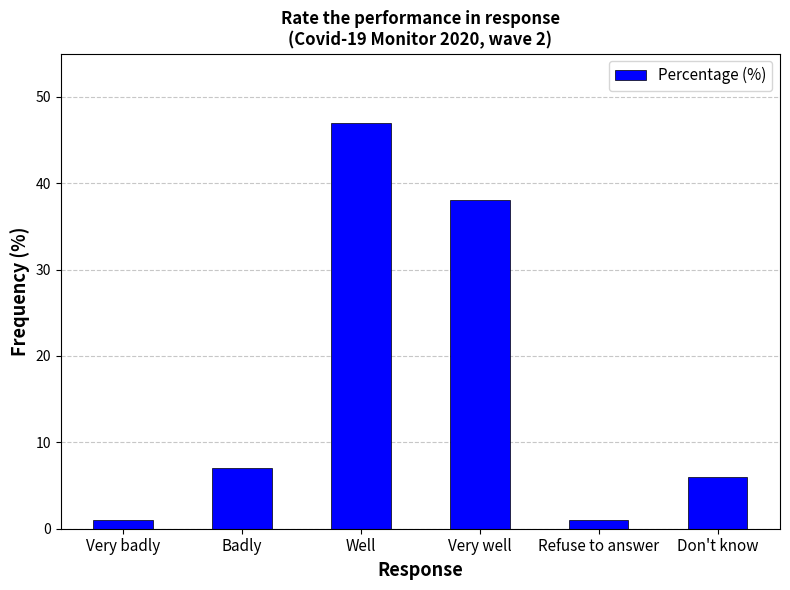

What is the average value?

17